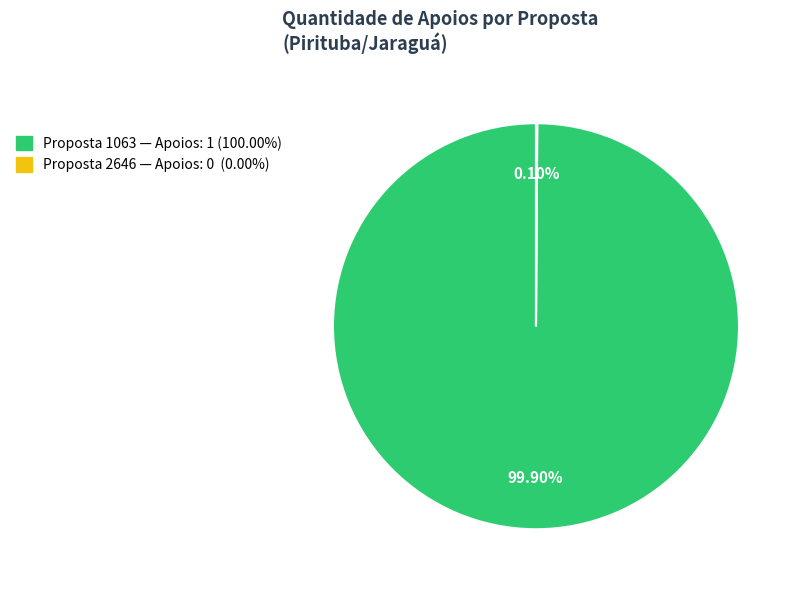

Is there any slice that represents more than half of the pie?

Yes